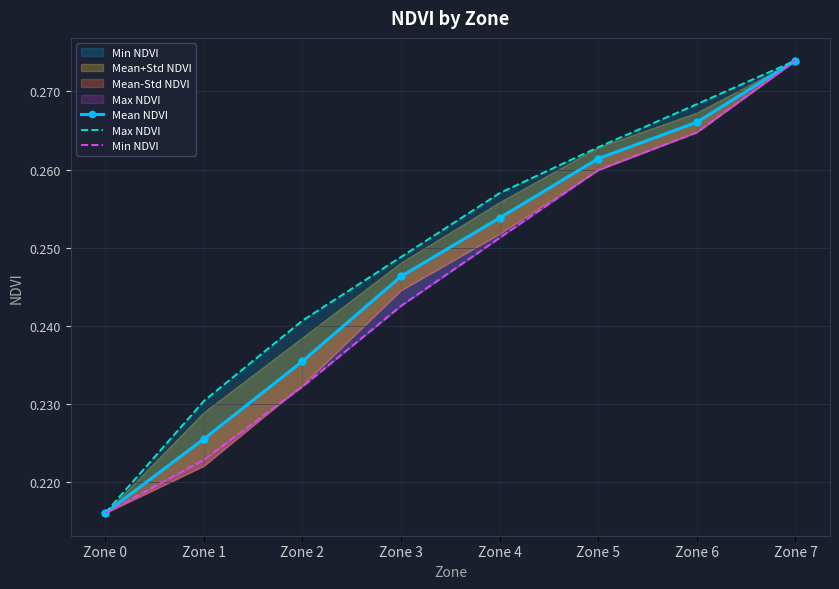

What is the value of the Min NDVI point at the 2nd from the left?

0.2